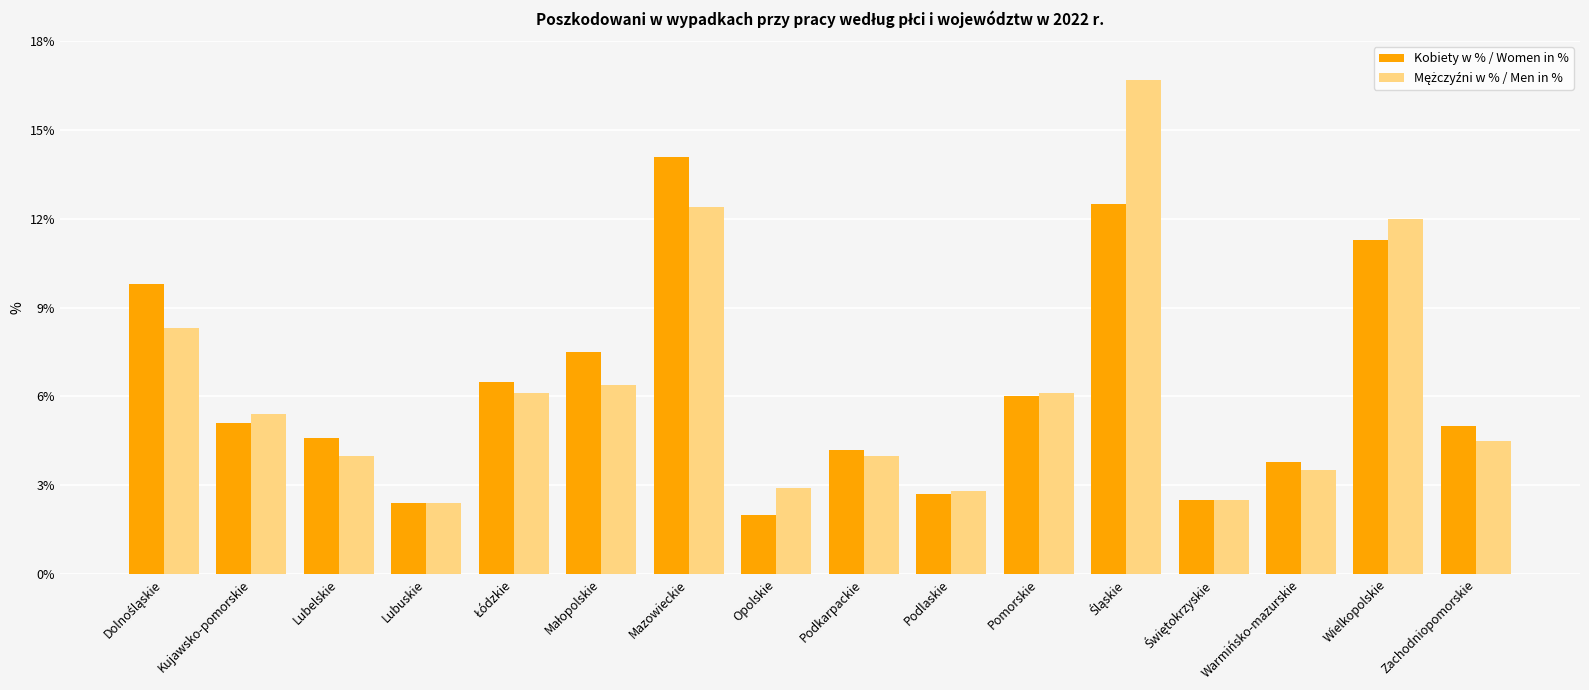

What is the total value across all series at Podlaskie?

5.5